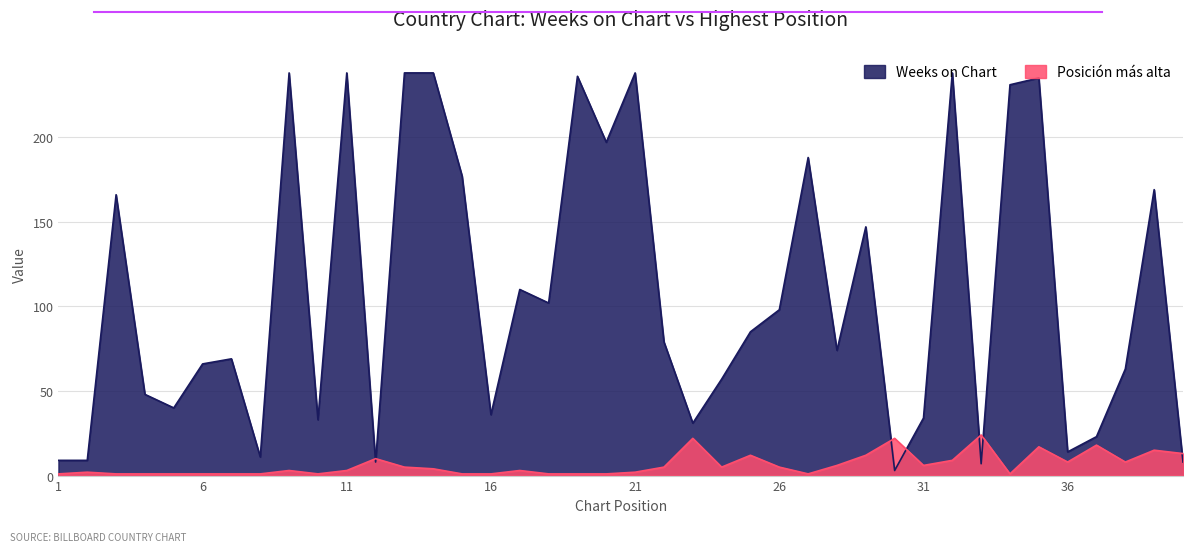

Which series has the widest spread of values?

Weeks on Chart